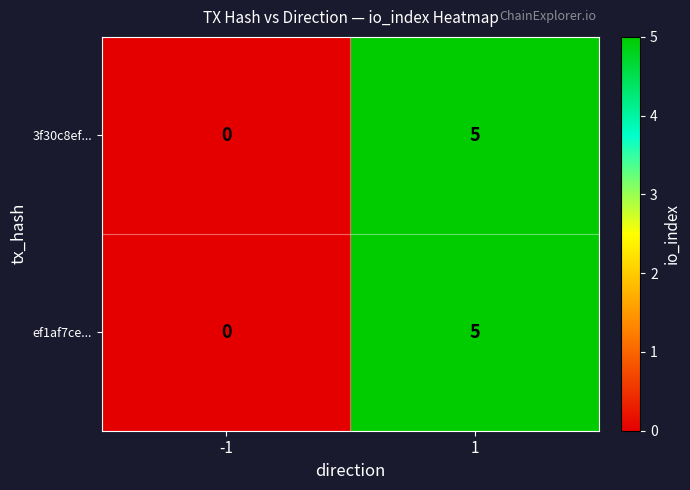

What is the sum of all 3f30c8ef... values?

5